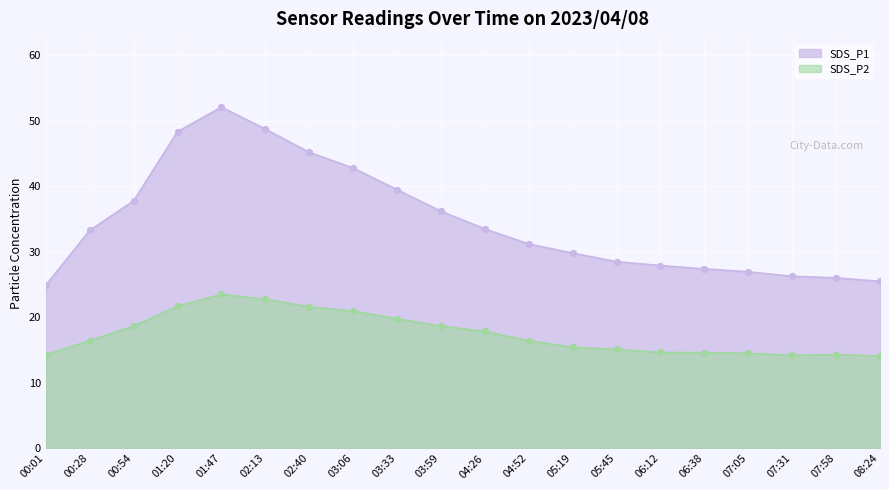

At which category is the sum across all series the highest?

01:47